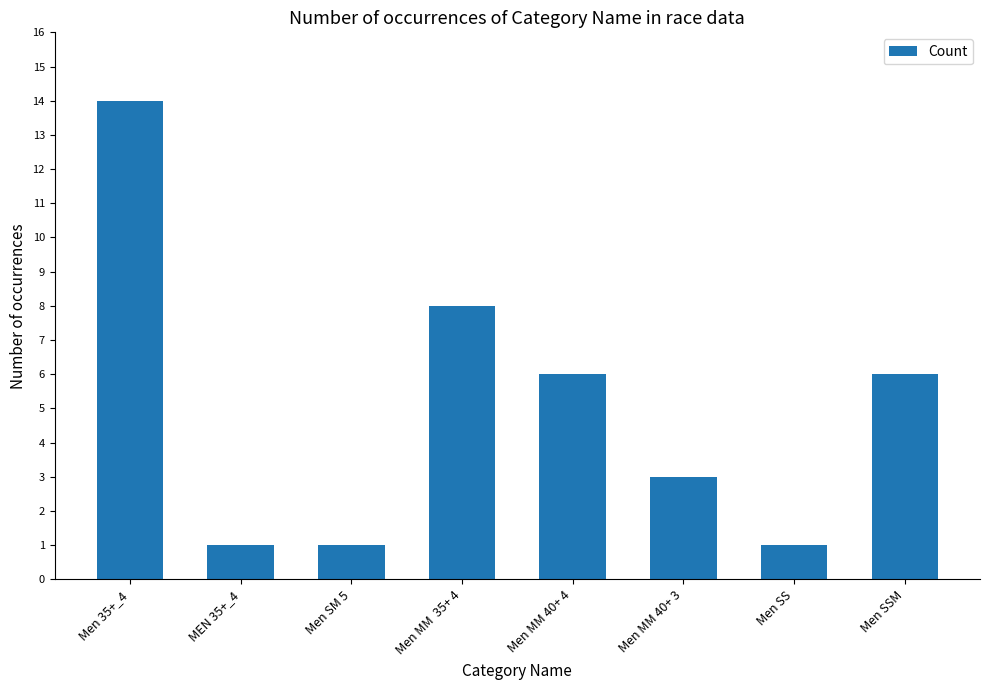

What is the value of the 2nd bar from the left?

1